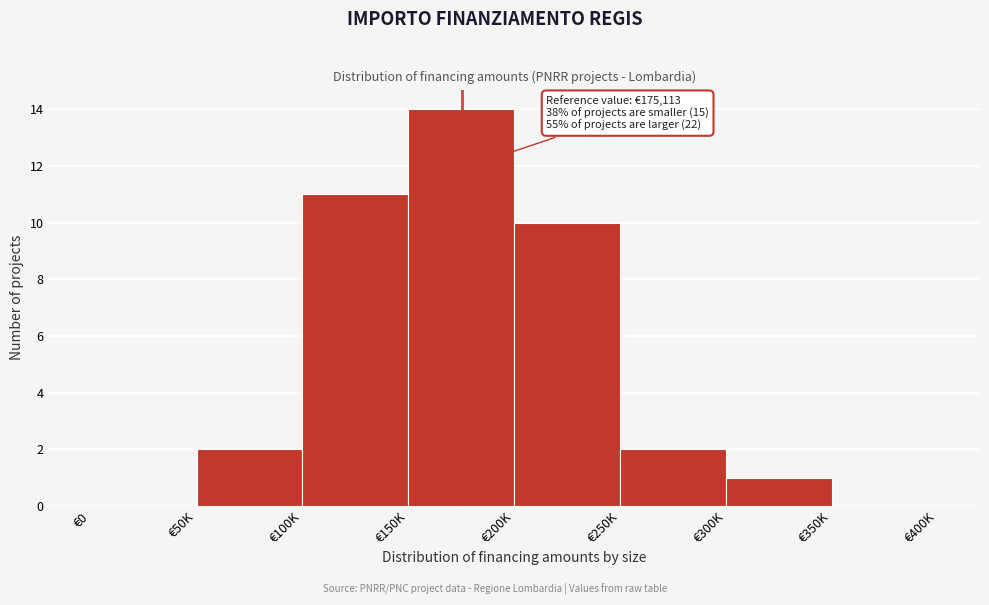

Reading left to right, extract all data points from this chart.

€0=0	€50K=2	€100K=11	€150K=14	€200K=10	€250K=2	€300K=1	€350K=0